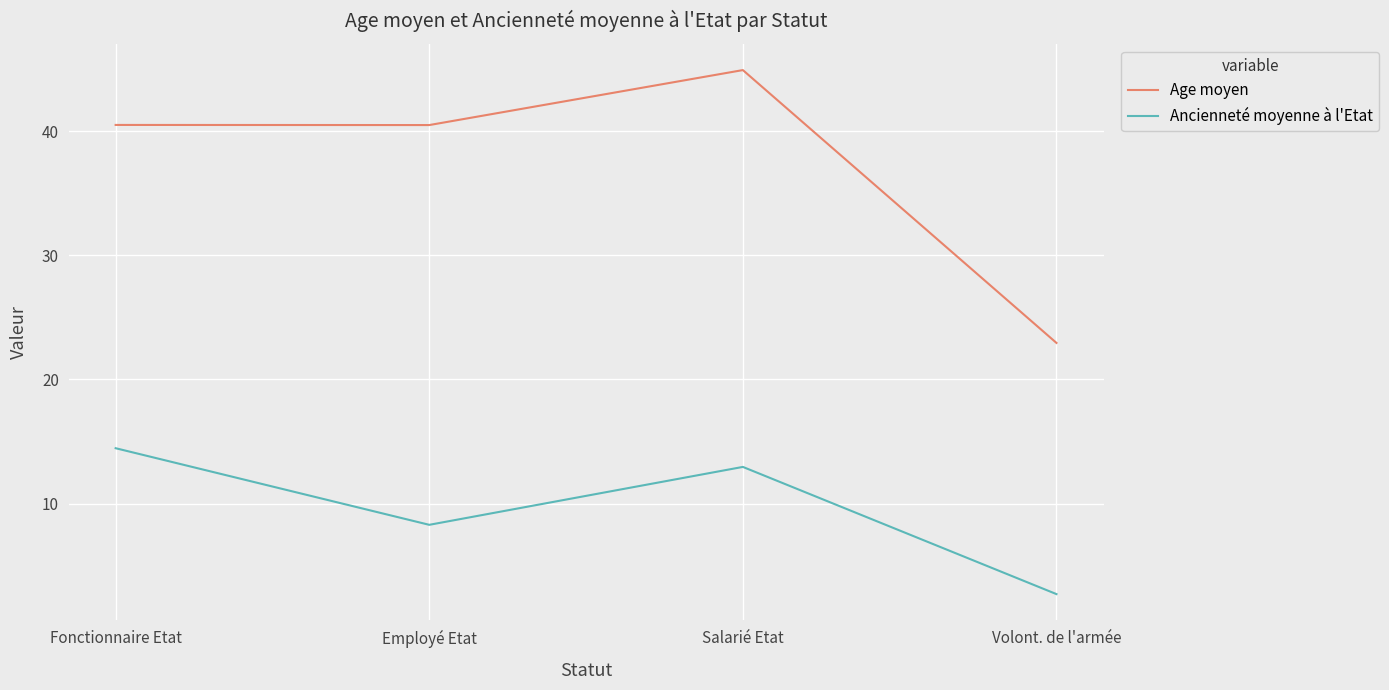

What is the spread (max minus min) of values at Salarié Etat?

32.0